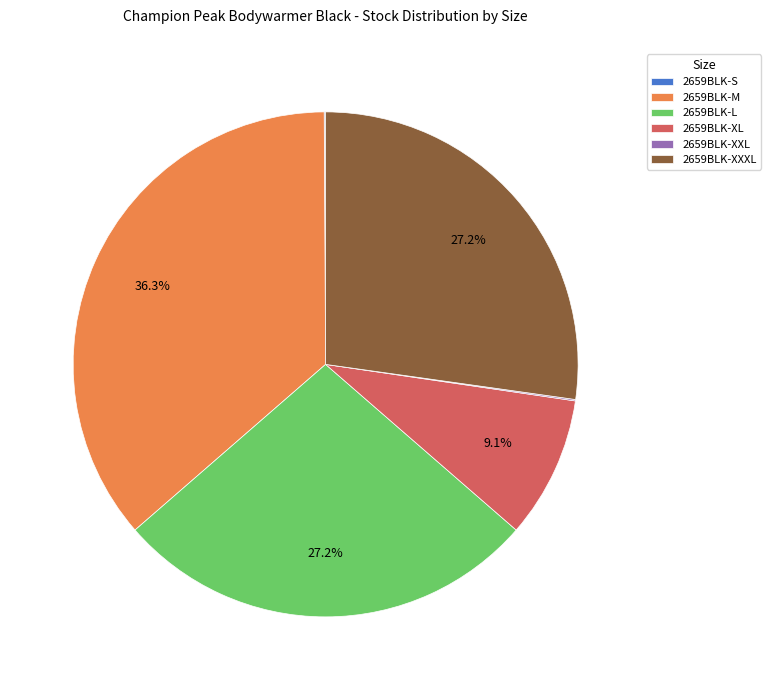

To the nearest percent, what portion does 2659BLK-M represent?

36%